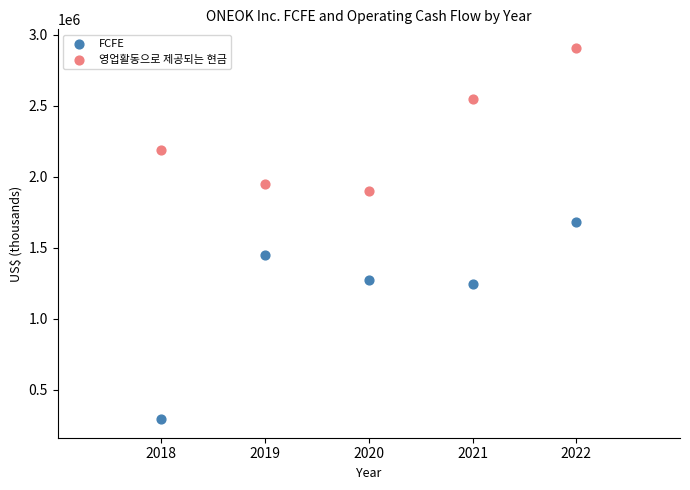

Which series contains the highest Y value?

영업활동으로 제공되는 현금